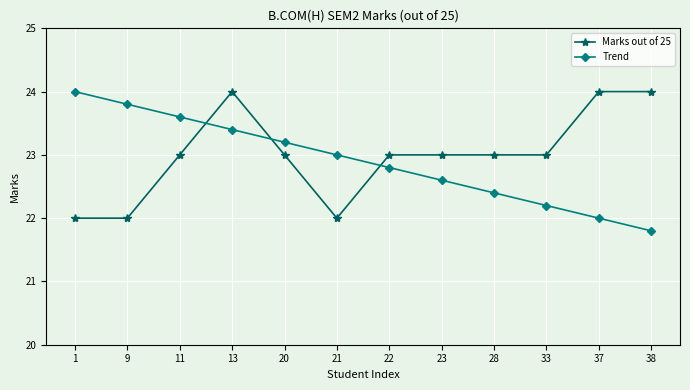

After their last crossing, which series has the higher values: Marks out of 25 or Trend?

Marks out of 25